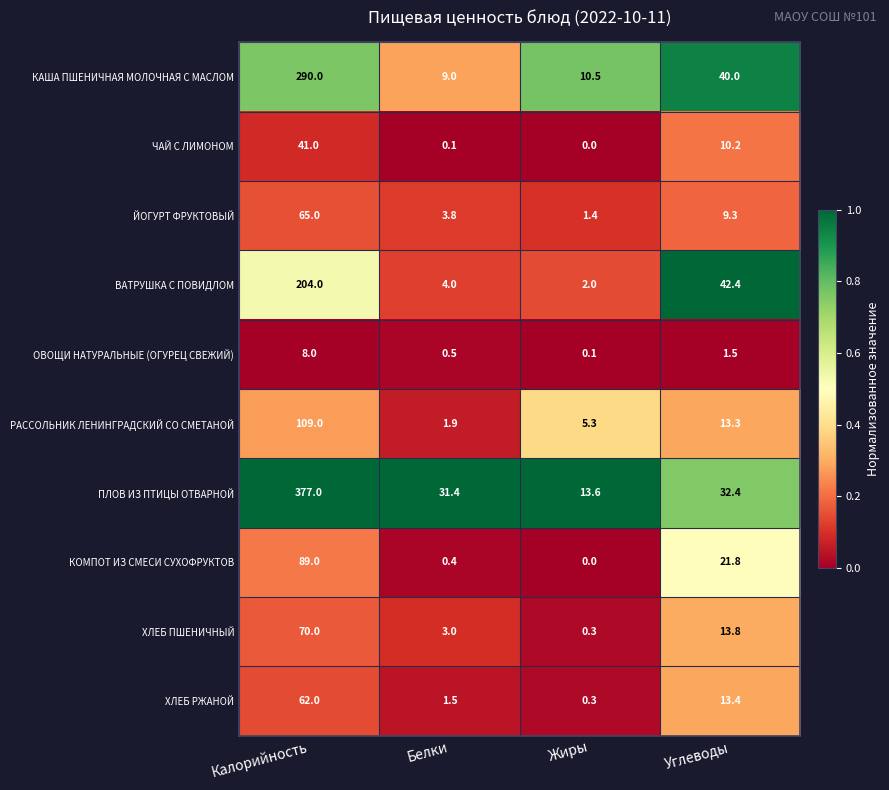

Rank the series by their maximum value, from highest to lowest.

ПЛОВ ИЗ ПТИЦЫ ОТВАРНОЙ, КАША ПШЕНИЧНАЯ МОЛОЧНАЯ С МАСЛОМ, ВАТРУШКА С ПОВИДЛОМ, РАССОЛЬНИК ЛЕНИНГРАДСКИЙ СО СМЕТАНОЙ, КОМПОТ ИЗ СМЕСИ СУХОФРУКТОВ, ХЛЕБ ПШЕНИЧНЫЙ, ЙОГУРТ ФРУКТОВЫЙ, ХЛЕБ РЖАНОЙ, ЧАЙ С ЛИМОНОМ, ОВОЩИ НАТУРАЛЬНЫЕ (ОГУРЕЦ СВЕЖИЙ)